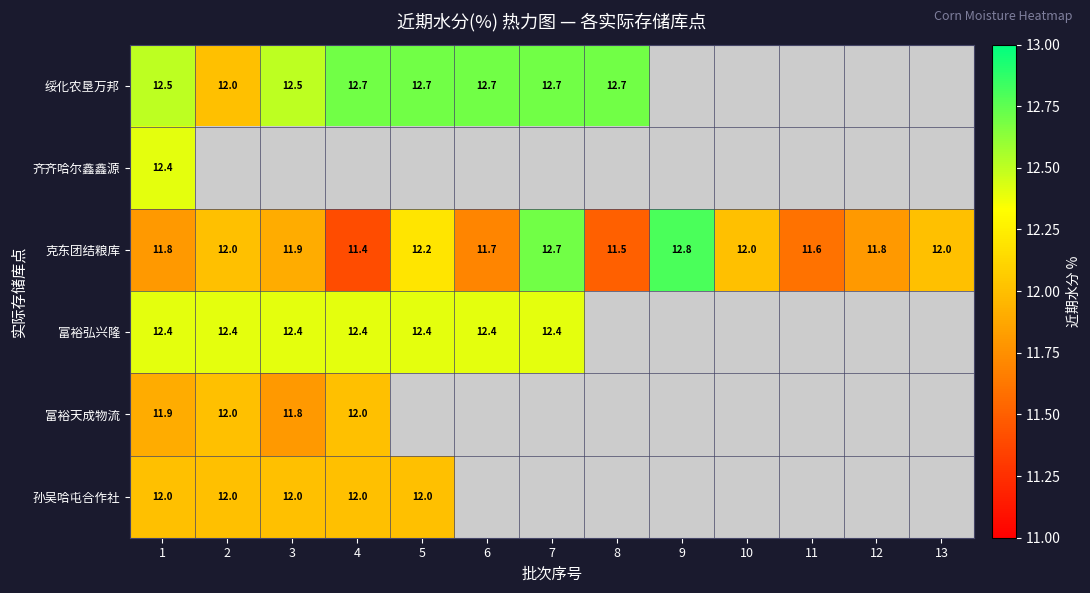

What is the difference between the 克东团结粮库 values at 1 and 5?

0.4